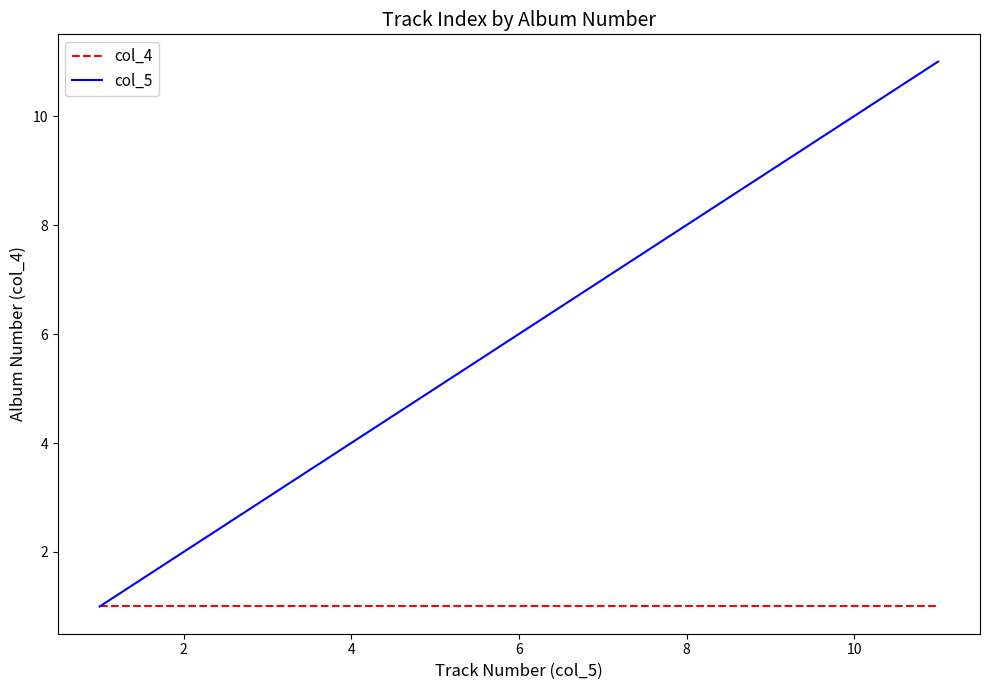

Which series has the largest range (max minus min)?

col_5